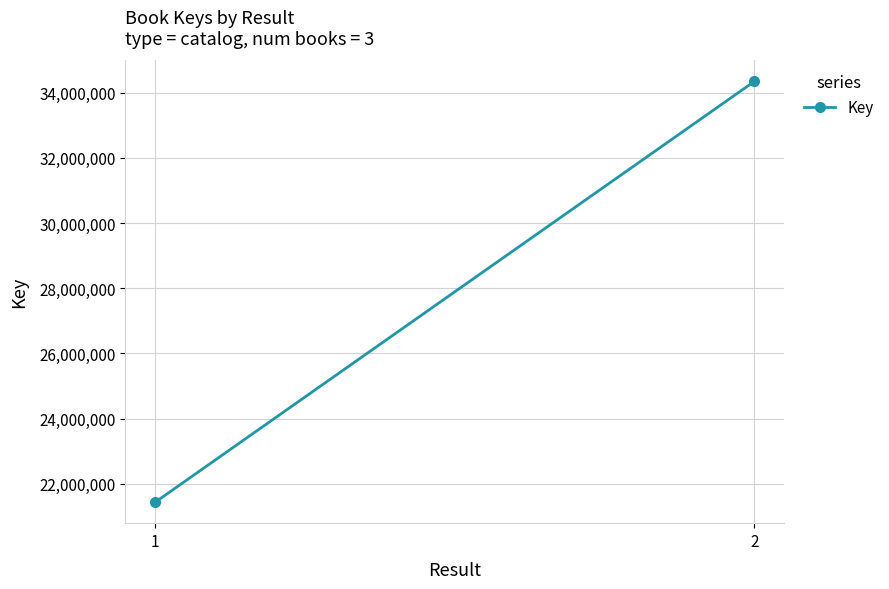

What is the difference between the maximum and minimum values?

12906036